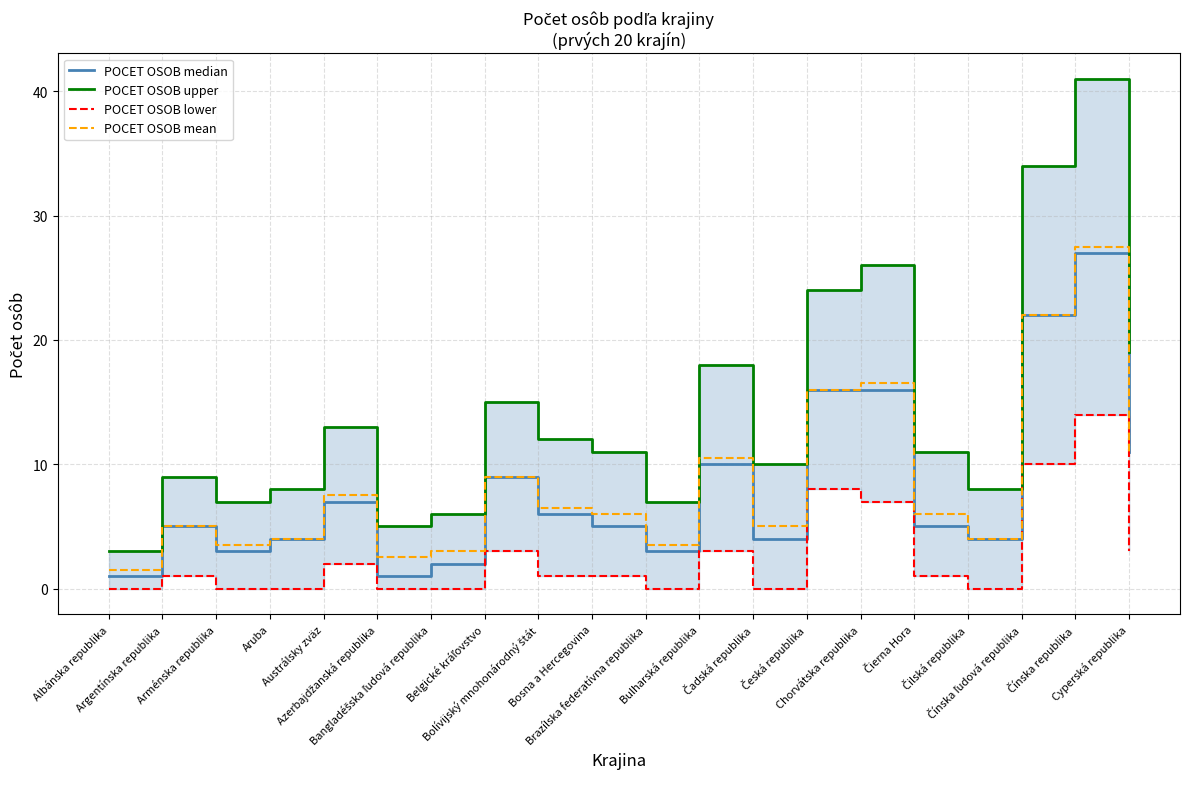

Is it true that POCET OSOB median equals 1.4 at Austrálsky zväz?

False